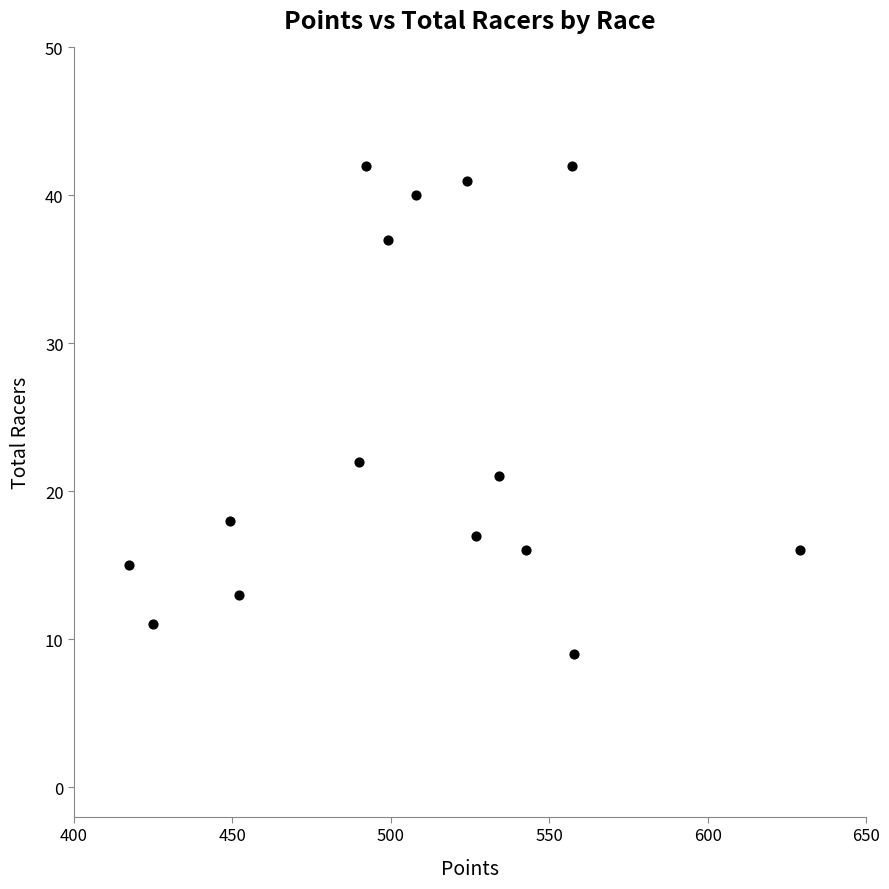

What is the range of Y values (max minus min)?

33